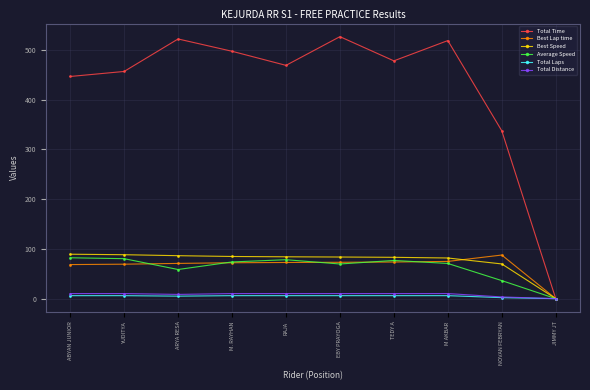

What are all the series names shown in the legend?

Total Time, Best Lap time, Best Speed, Average Speed, Total Laps, Total Distance